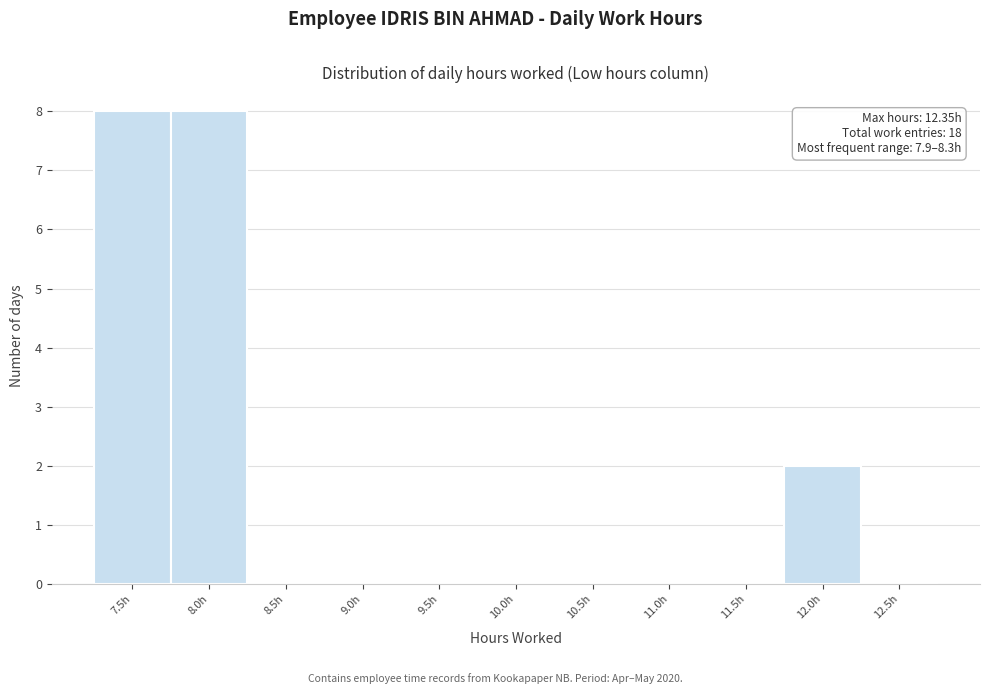

Reading left to right, list all the values displayed in this chart.

7.5h=8	8.0h=8	8.5h=0	9.0h=0	9.5h=0	10.0h=0	10.5h=0	11.0h=0	11.5h=0	12.0h=2	12.5h=0